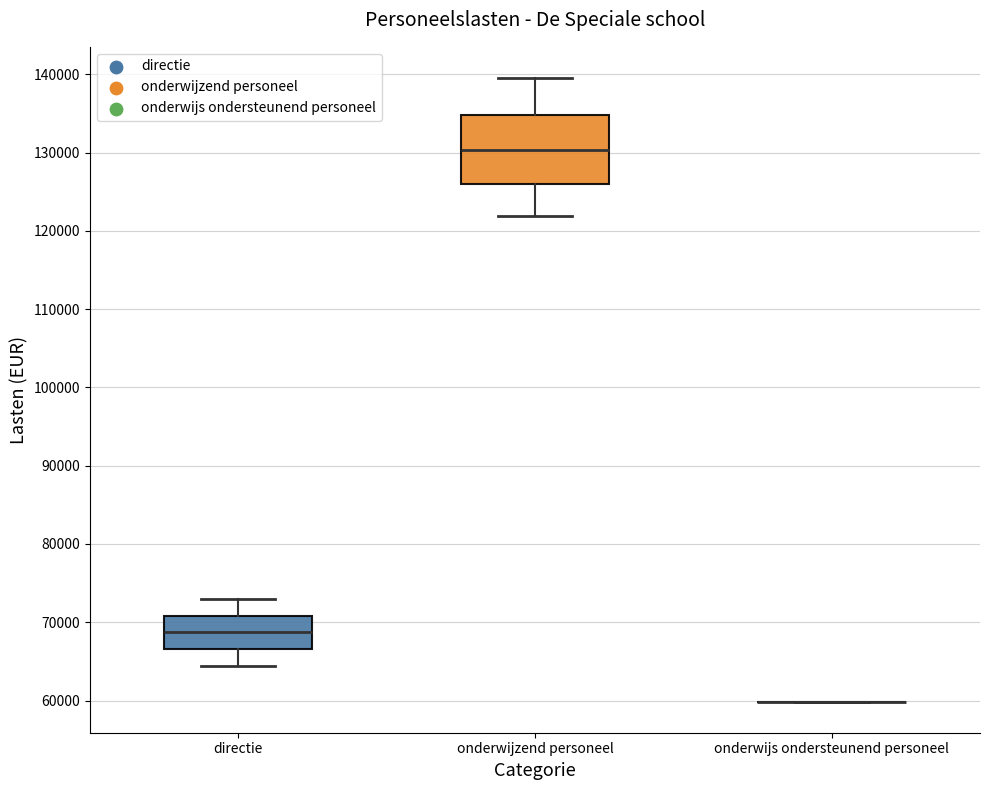

Reading left to right, transcribe this box plot: for each box, give where its median line is, the range the box spans, and where its two whiskers end, as read against the y-axis. The values are not printed on the chart, so give them approximately, as read against the axis.

directie: median 69000, box 67000 to 71000, whiskers 64000 to 73000
onderwijzend personeel: median 130000, box 126000 to 135000, whiskers 122000 to 140000
onderwijs ondersteunend personeel: box collapsed to a line at 60000, whiskers 60000 to 60000